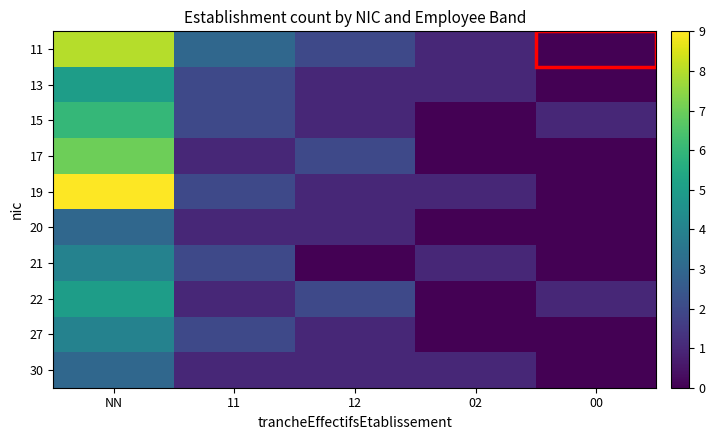

Count the number of data series in this chart.

10